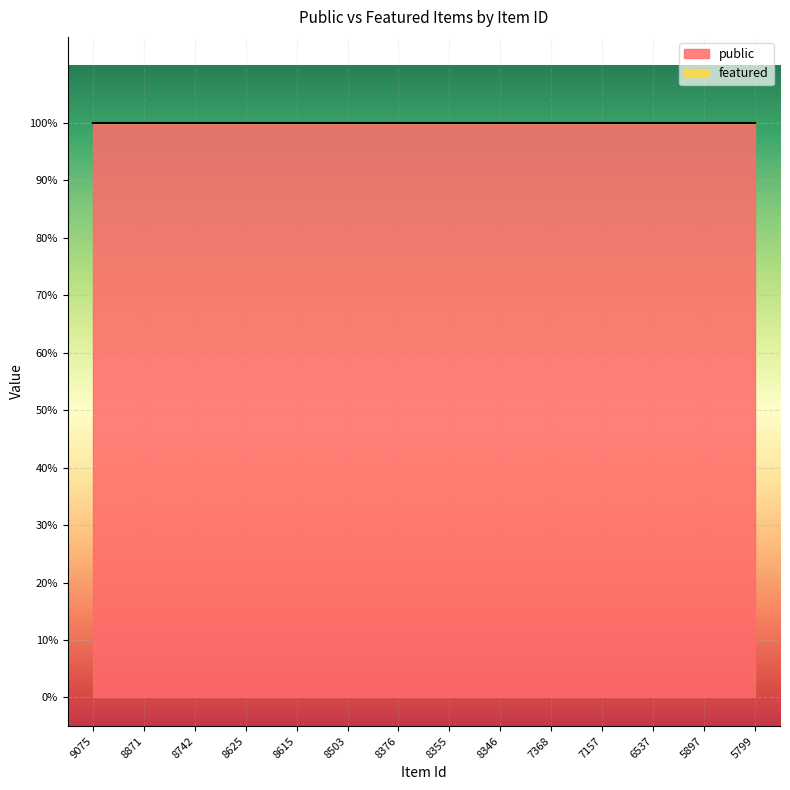

True or false: featured and public cross at least once.

False